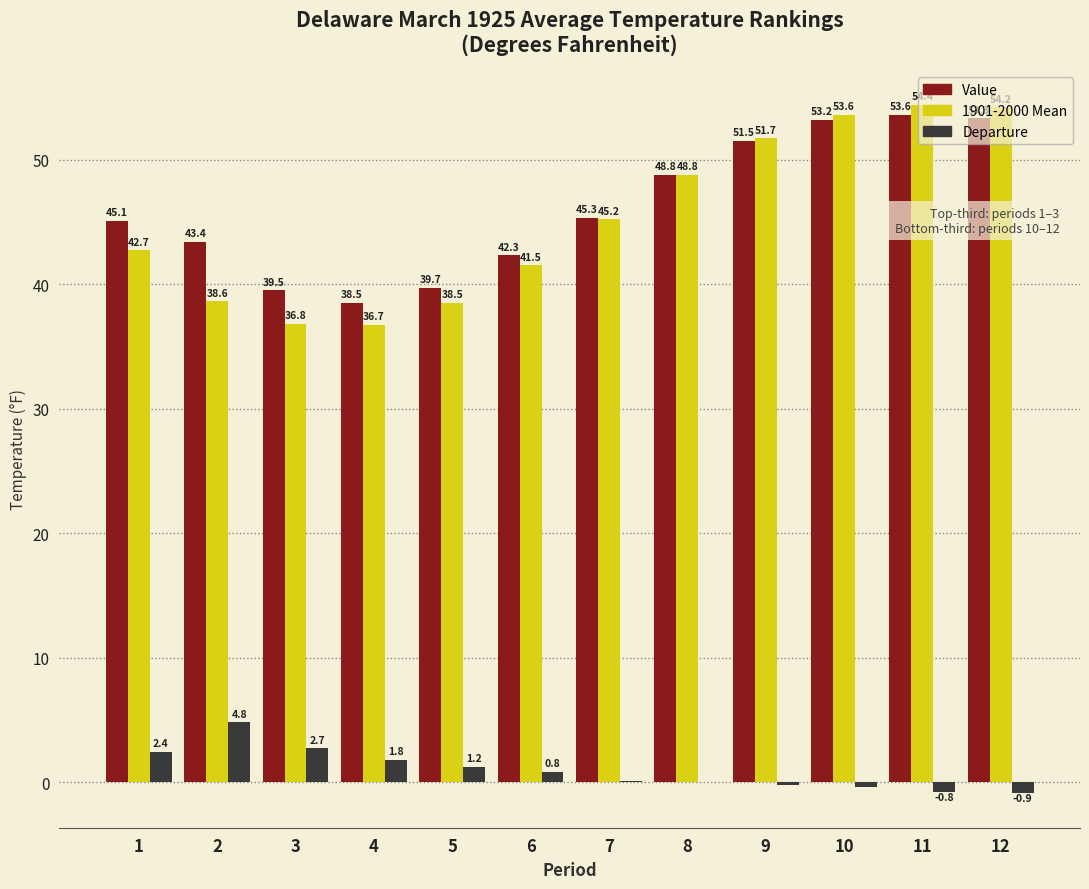

At which category does the chart reach its peak across all series?

11